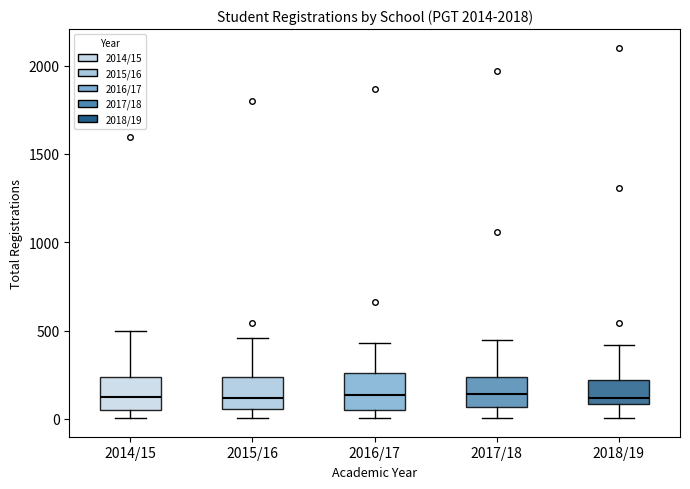

Reading left to right, read every box against the y-axis: the position of its median line, the range the box covers, and the ends of its whiskers. The values are not printed on the chart, so give them approximately, as read against the axis.

2014/15: median 150, box 50 to 250, whiskers 0 to 500
2015/16: median 100, box 50 to 250, whiskers 0 to 450
2016/17: median 150, box 50 to 250, whiskers 0 to 450
2017/18: median 150, box 50 to 250, whiskers 0 to 450
2018/19: median 100 (just above the box's lower edge), box 100 to 200, whiskers 0 to 400